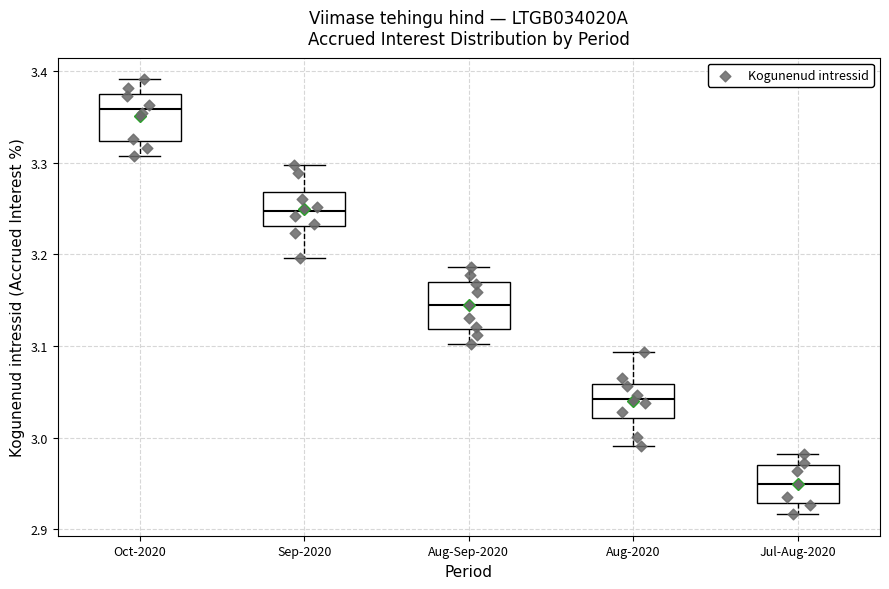

Where is the lower edge of the box for Jul-Aug-2020 on the y-axis? The values are not printed on the chart, so give them approximately, as read against the axis.

2.93